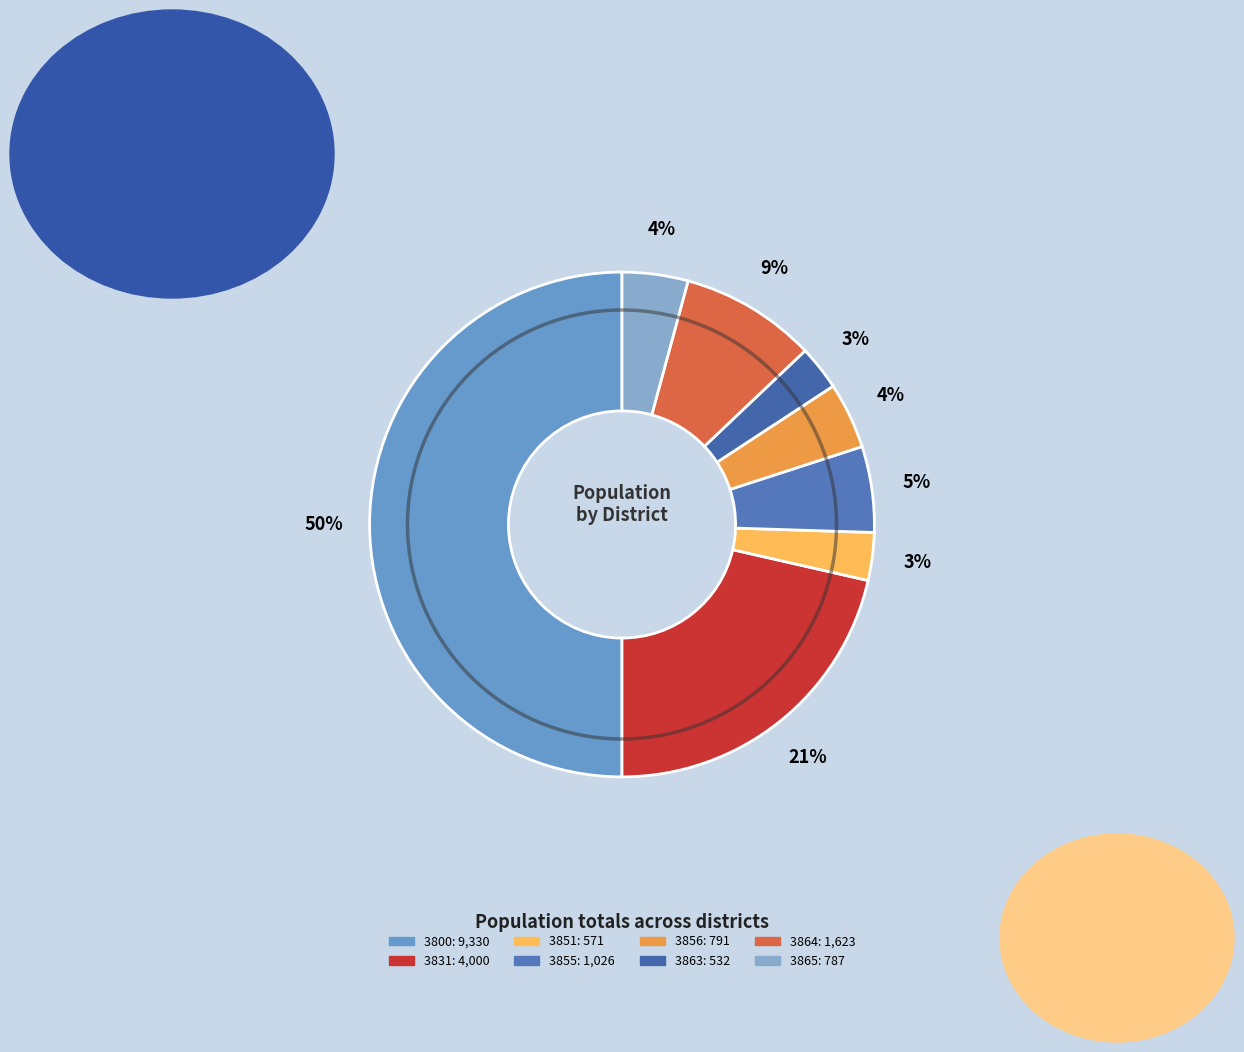

Which category has the biggest portion of the pie?

3800